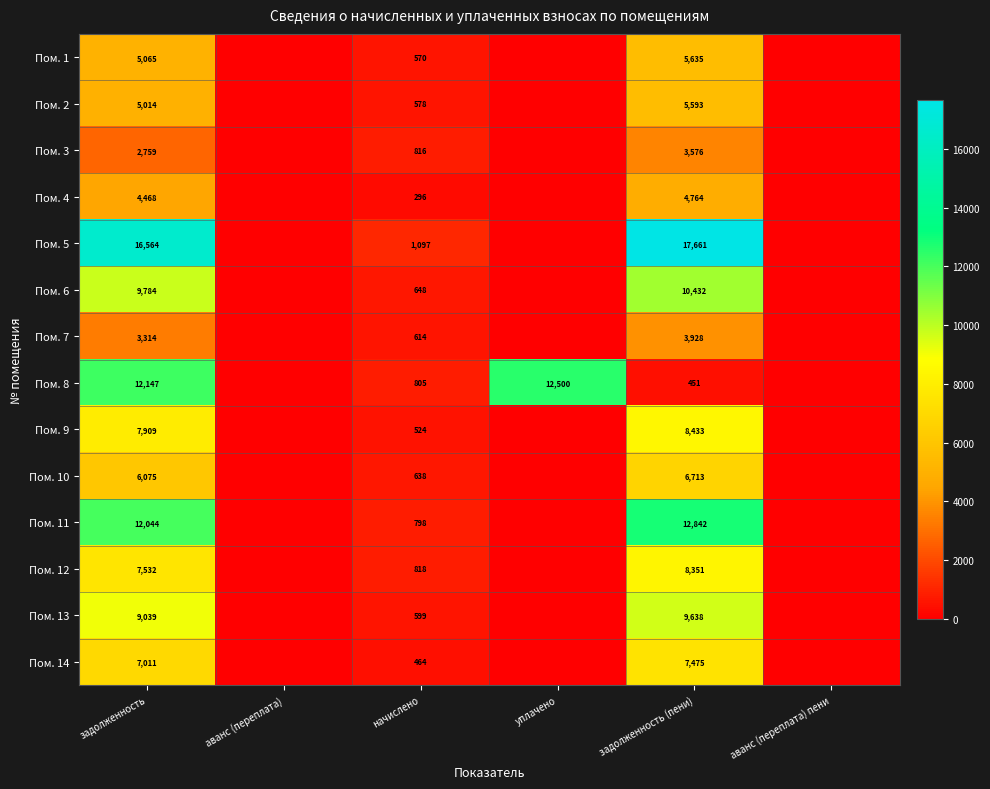

Rank the series at задолженность (пени) from lowest to highest value.

Пом. 8, Пом. 3, Пом. 7, Пом. 4, Пом. 2, Пом. 1, Пом. 10, Пом. 14, Пом. 12, Пом. 9, Пом. 13, Пом. 6, Пом. 11, Пом. 5